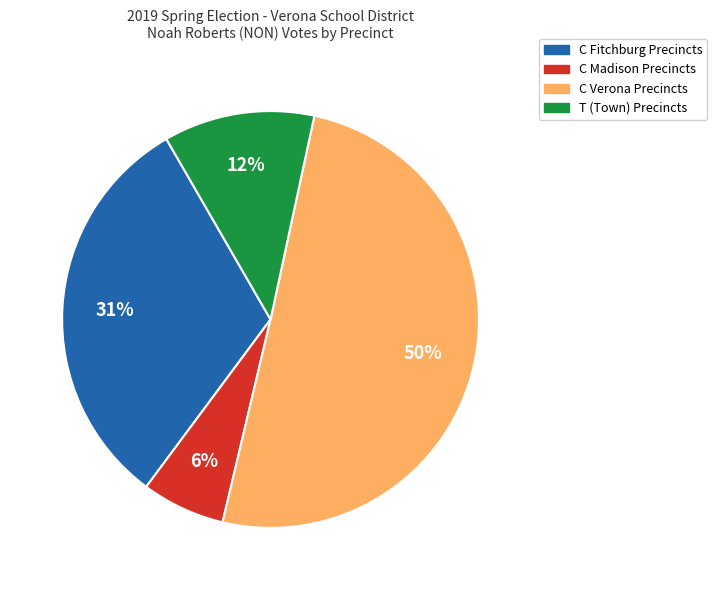

How many segments does this pie chart have?

4